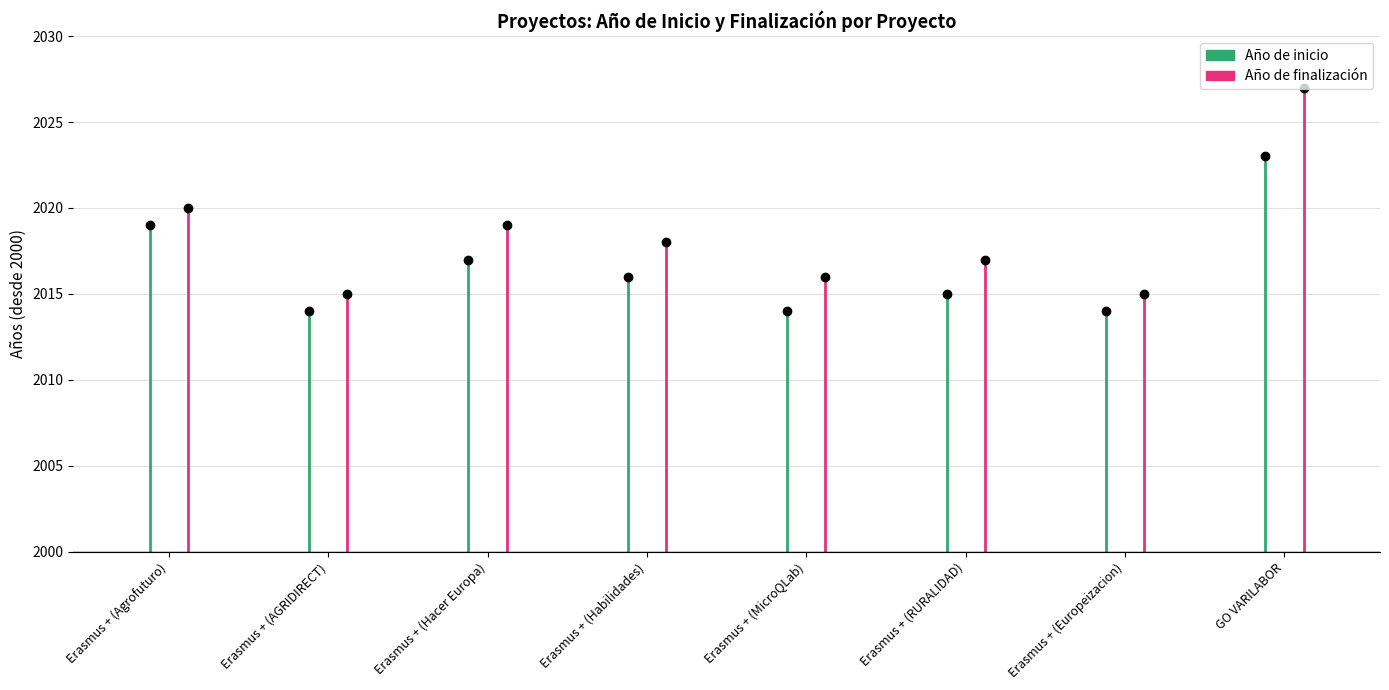

Which series has the largest range (max minus min)?

Año de finalización